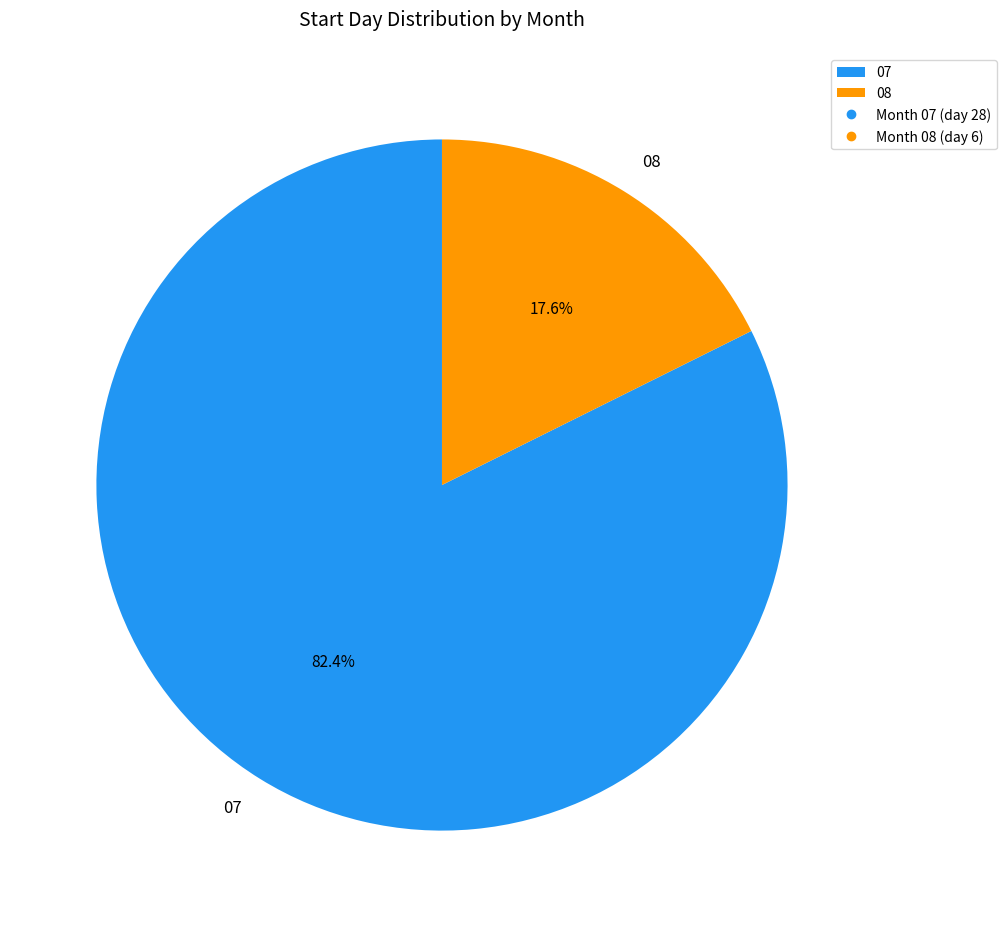

Between 07 and 08, which is larger?

07